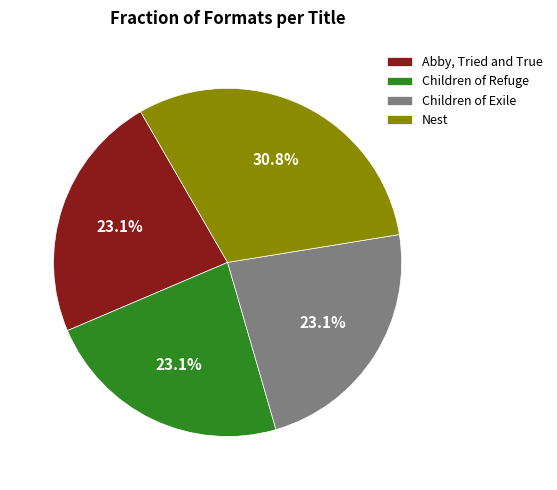

To the nearest percent, what portion does Children of Exile represent?

23%